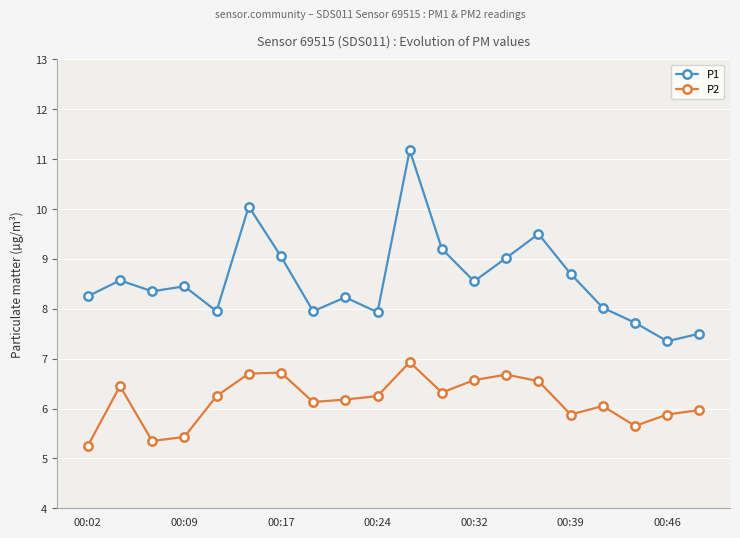

Rank the series by their average value, from highest to lowest.

P1, P2